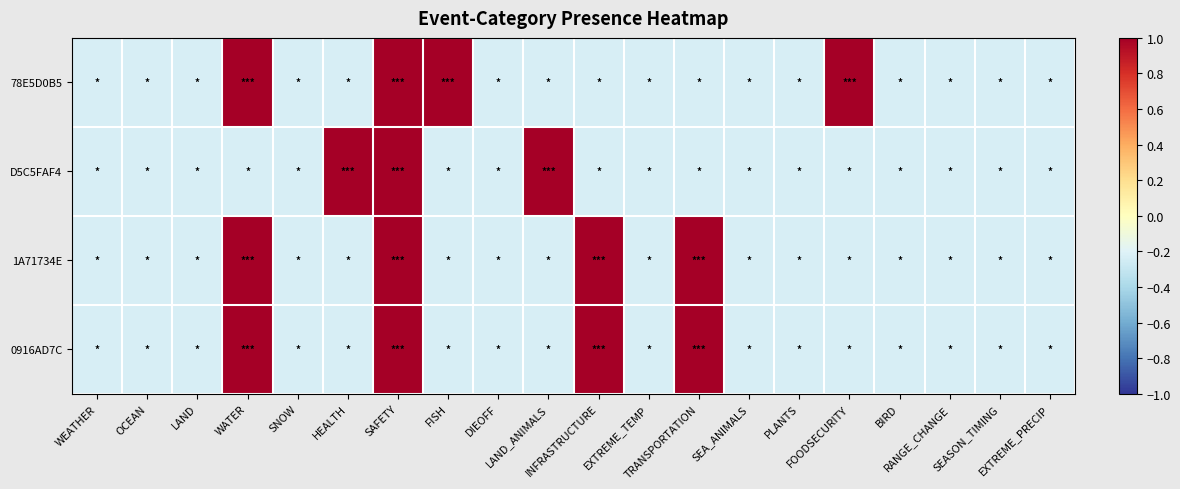

Reading right to left, extract all data points from this chart.

78E5D0B5: EXTREME_PRECIP=-0.2	SEASON_TIMING=-0.2	RANGE_CHANGE=-0.2	BIRD=-0.2	FOODSECURITY=1.0	PLANTS=-0.2	SEA_ANIMALS=-0.2	TRANSPORTATION=-0.2	EXTREME_TEMP=-0.2	INFRASTRUCTURE=-0.2	LAND_ANIMALS=-0.2	DIEOFF=-0.2	FISH=1.0	SAFETY=1.0	HEALTH=-0.2	SNOW=-0.2	WATER=1.0	LAND=-0.2	OCEAN=-0.2	WEATHER=-0.2
D5C5FAF4: EXTREME_PRECIP=-0.2	SEASON_TIMING=-0.2	RANGE_CHANGE=-0.2	BIRD=-0.2	FOODSECURITY=-0.2	PLANTS=-0.2	SEA_ANIMALS=-0.2	TRANSPORTATION=-0.2	EXTREME_TEMP=-0.2	INFRASTRUCTURE=-0.2	LAND_ANIMALS=1.0	DIEOFF=-0.2	FISH=-0.2	SAFETY=1.0	HEALTH=1.0	SNOW=-0.2	WATER=-0.2	LAND=-0.2	OCEAN=-0.2	WEATHER=-0.2
1A71734E: EXTREME_PRECIP=-0.2	SEASON_TIMING=-0.2	RANGE_CHANGE=-0.2	BIRD=-0.2	FOODSECURITY=-0.2	PLANTS=-0.2	SEA_ANIMALS=-0.2	TRANSPORTATION=1.0	EXTREME_TEMP=-0.2	INFRASTRUCTURE=1.0	LAND_ANIMALS=-0.2	DIEOFF=-0.2	FISH=-0.2	SAFETY=1.0	HEALTH=-0.2	SNOW=-0.2	WATER=1.0	LAND=-0.2	OCEAN=-0.2	WEATHER=-0.2
0916AD7C: EXTREME_PRECIP=-0.2	SEASON_TIMING=-0.2	RANGE_CHANGE=-0.2	BIRD=-0.2	FOODSECURITY=-0.2	PLANTS=-0.2	SEA_ANIMALS=-0.2	TRANSPORTATION=1.0	EXTREME_TEMP=-0.2	INFRASTRUCTURE=1.0	LAND_ANIMALS=-0.2	DIEOFF=-0.2	FISH=-0.2	SAFETY=1.0	HEALTH=-0.2	SNOW=-0.2	WATER=1.0	LAND=-0.2	OCEAN=-0.2	WEATHER=-0.2